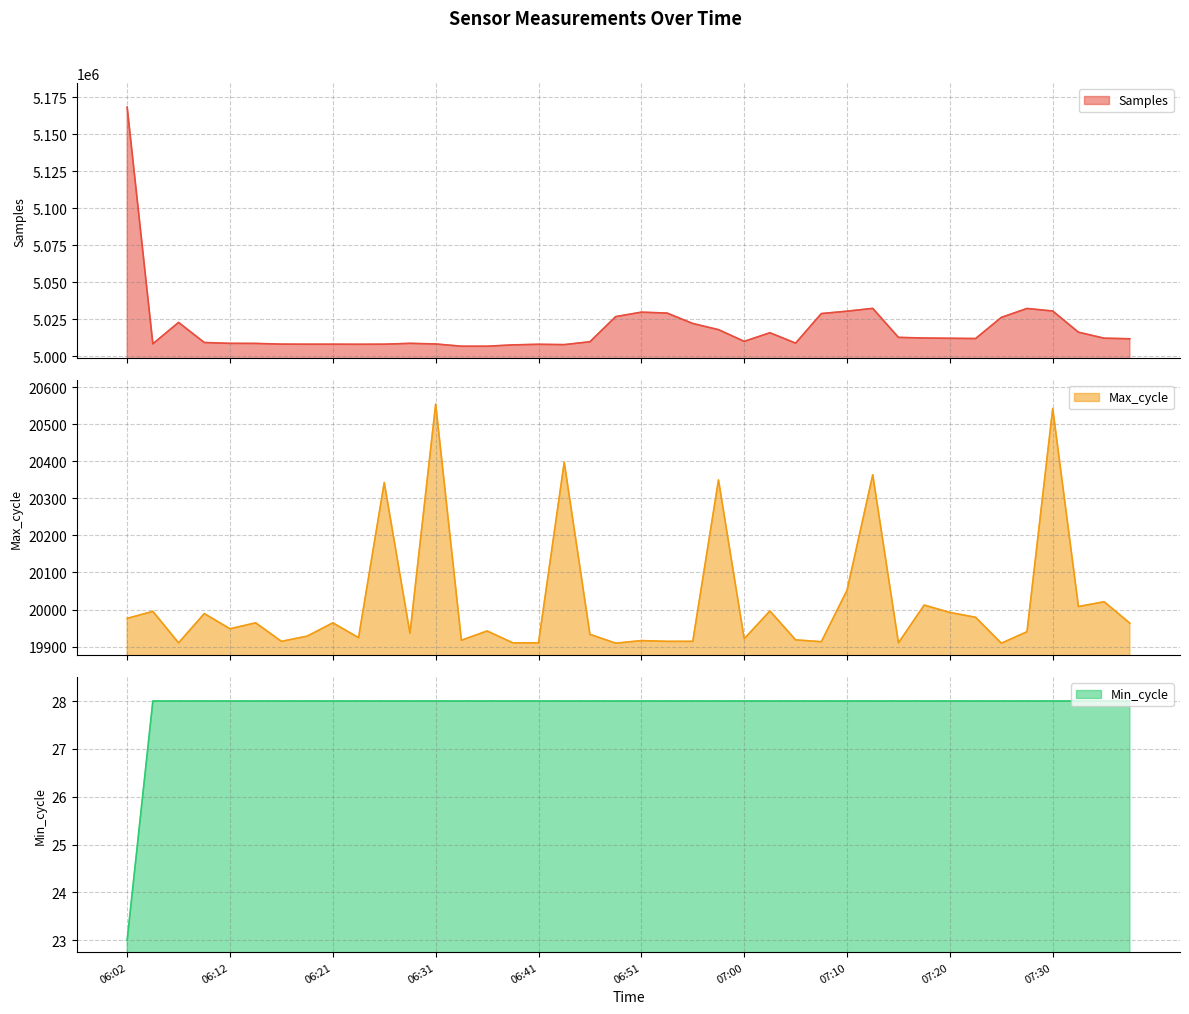

Between 07:15 and 06:07, which is larger?

06:07